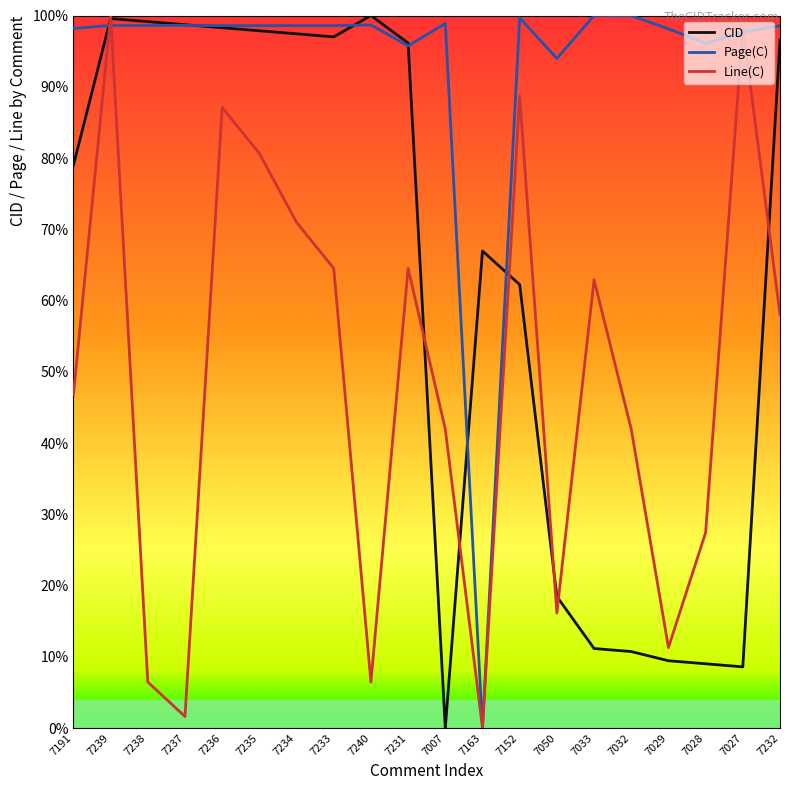

List the series in order of their overall mean, highest first.

Page(C), CID, Line(C)